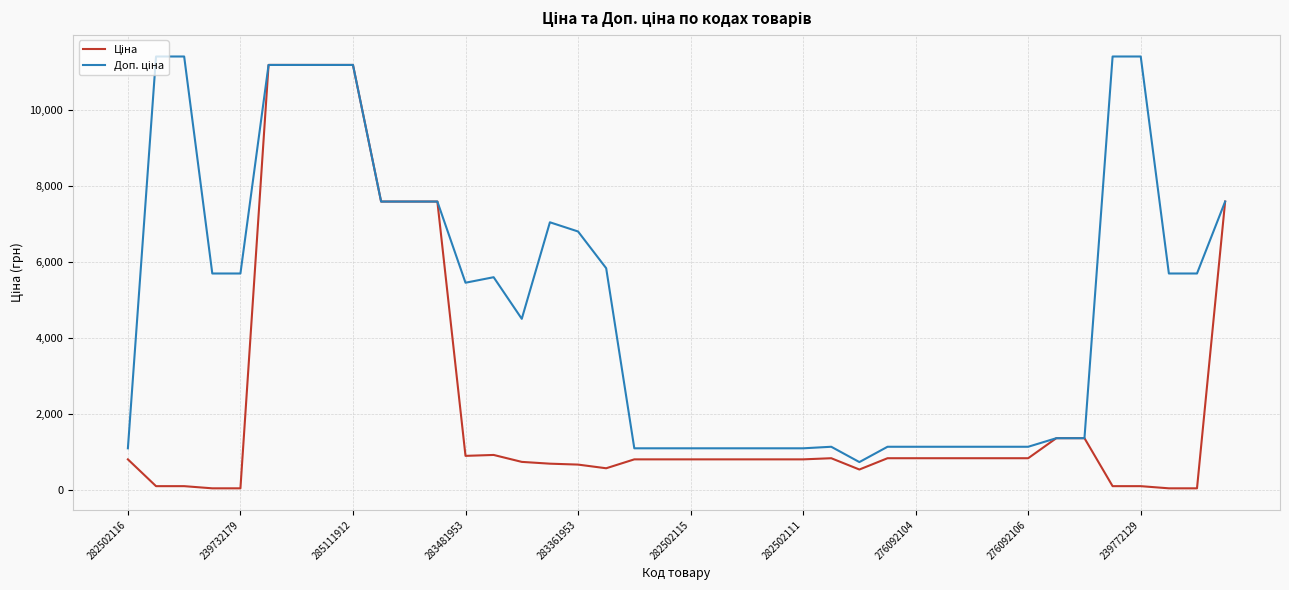

What is the maximum value shown in the chart?

11410.0